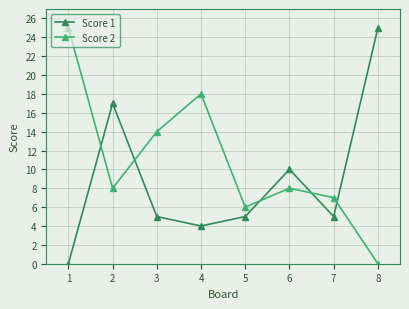

What is the value of the Score 1 point at the 5th from the left?

5